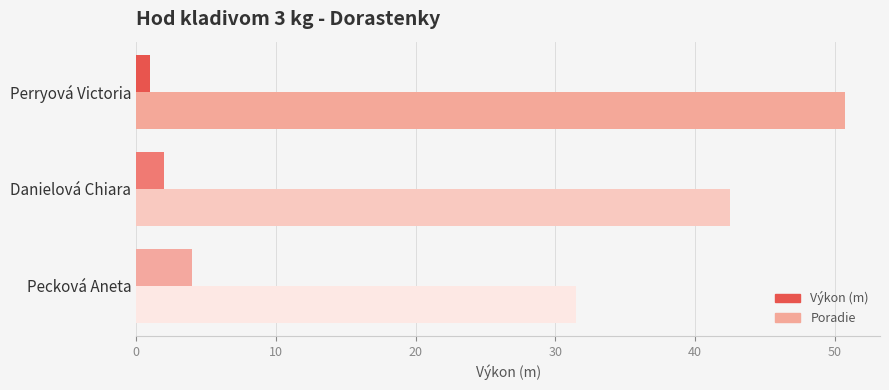

At which category is the sum across all series the highest?

Perryová Victoria